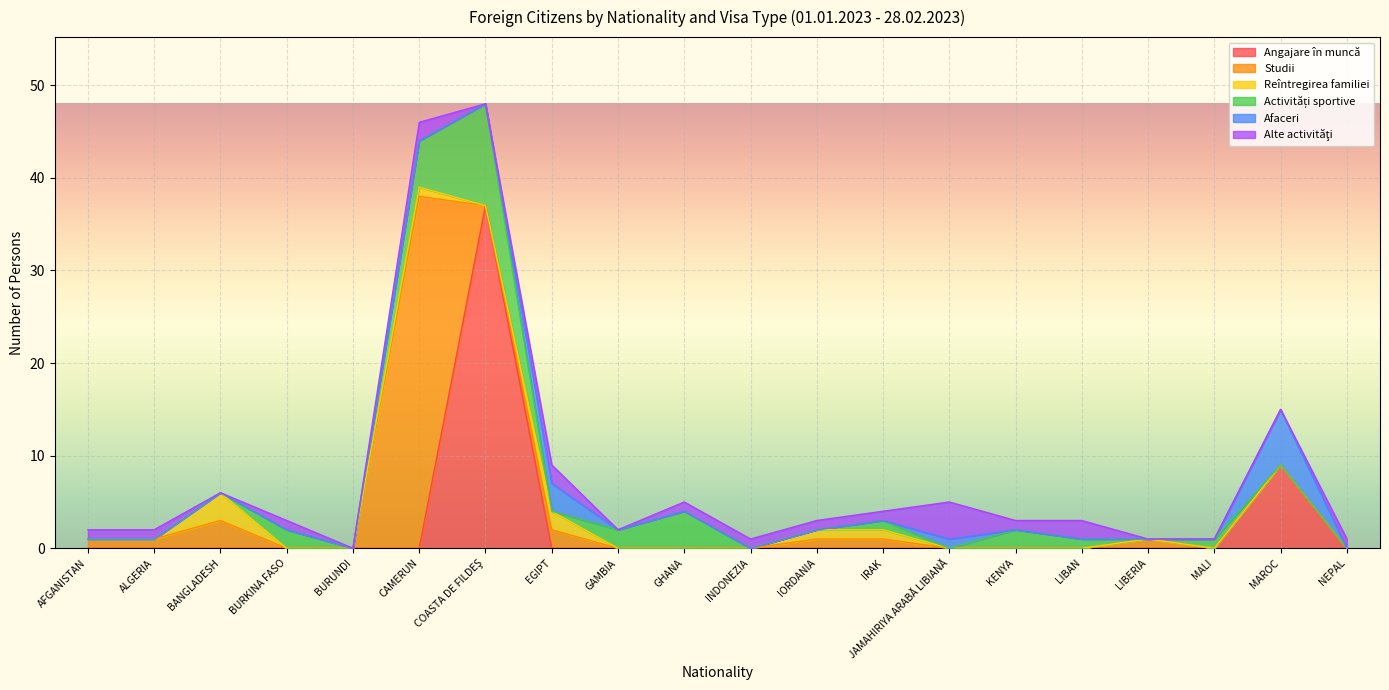

What is the maximum value for Angajare în muncă?

37